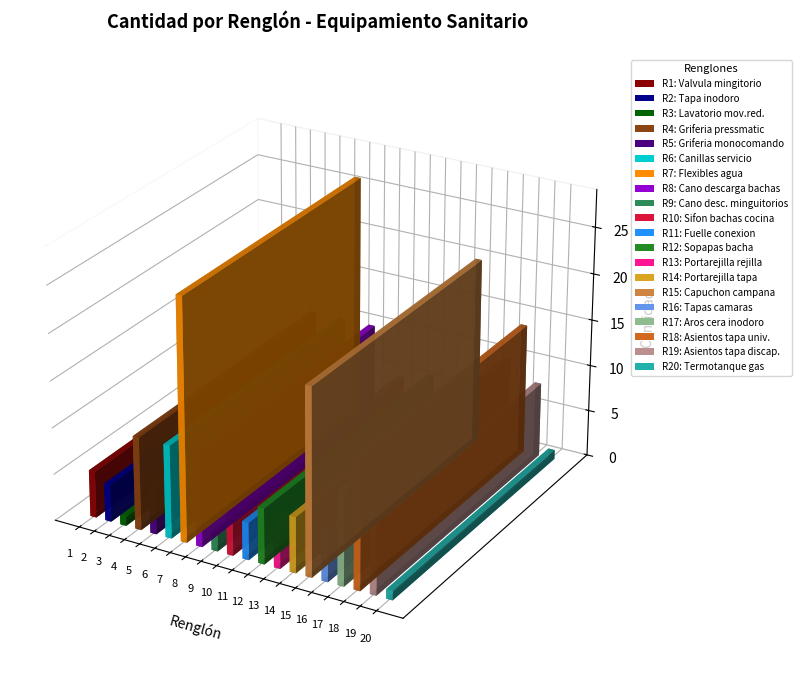

Are the bars grouped side by side (vs. stacked)?

No